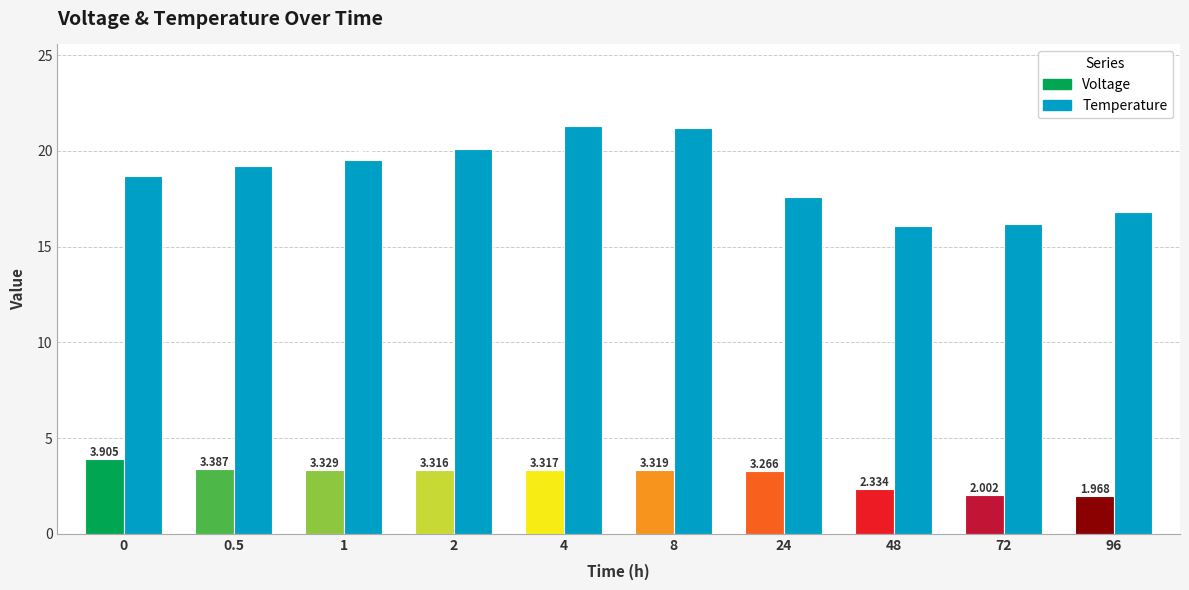

What is the approximate value of Voltage at 1?

3.3